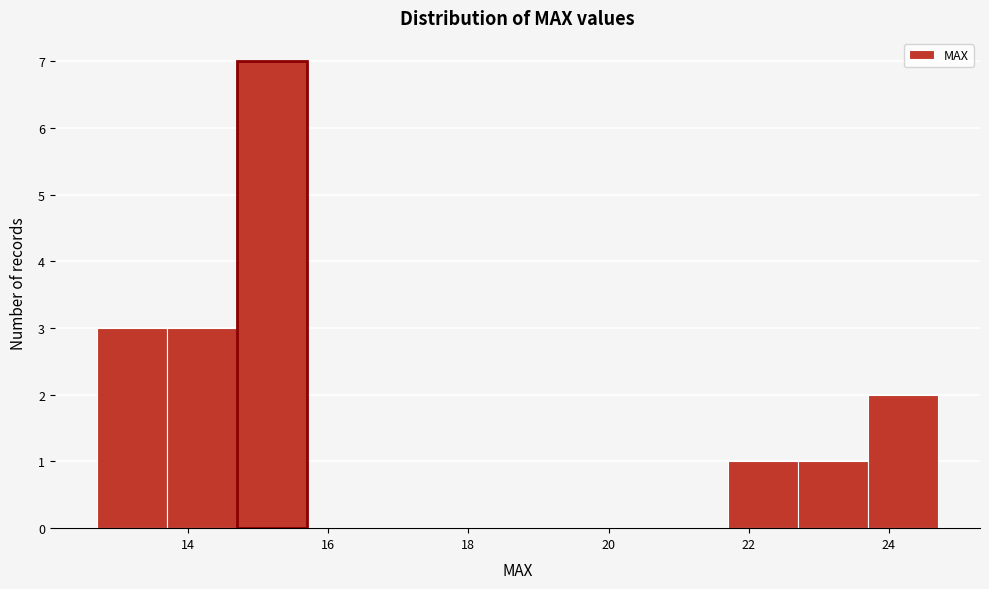

Reading left to right, transcribe this chart: for each bar, give the range it covers on the x-axis and its height. Neither the bar edges nor the heights are printed on the chart, so give them approximately, as read against the axes.

12.7 to 13.7: 3
13.7 to 14.7: 3
14.7 to 15.7: 7
15.7 to 16.7: 0
16.7 to 17.7: 0
17.7 to 18.7: 0
18.7 to 19.7: 0
19.7 to 20.7: 0
20.7 to 21.7: 0
21.7 to 22.7: 1
22.7 to 23.7: 1
23.7 to 24.7: 2